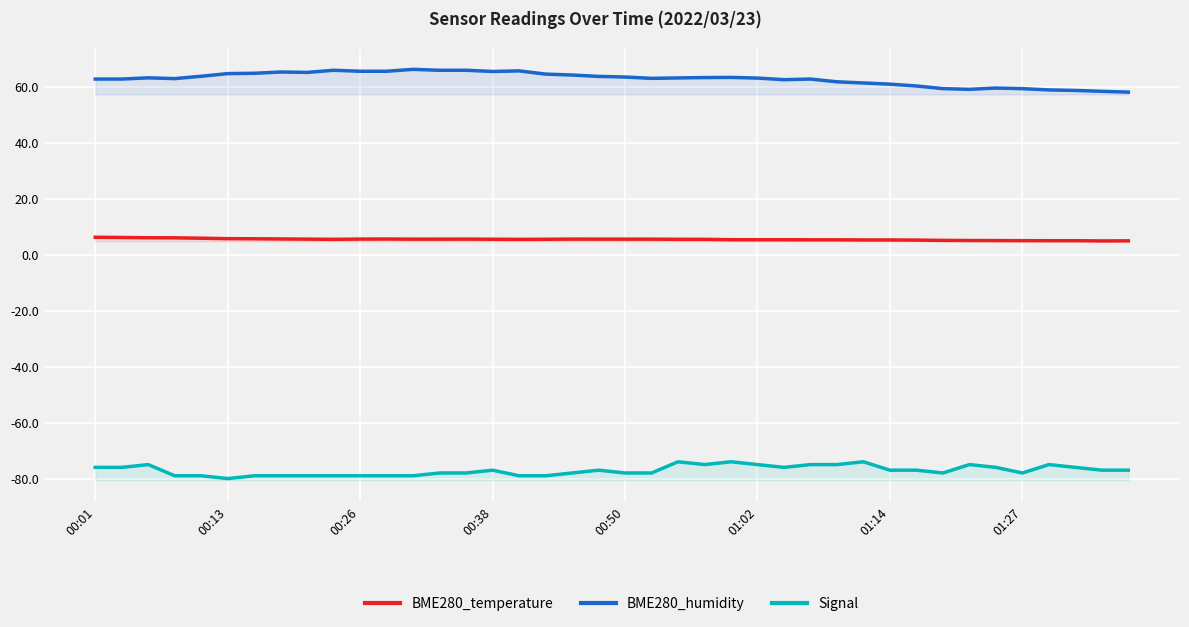

Between 31 and 32, which is larger?

31